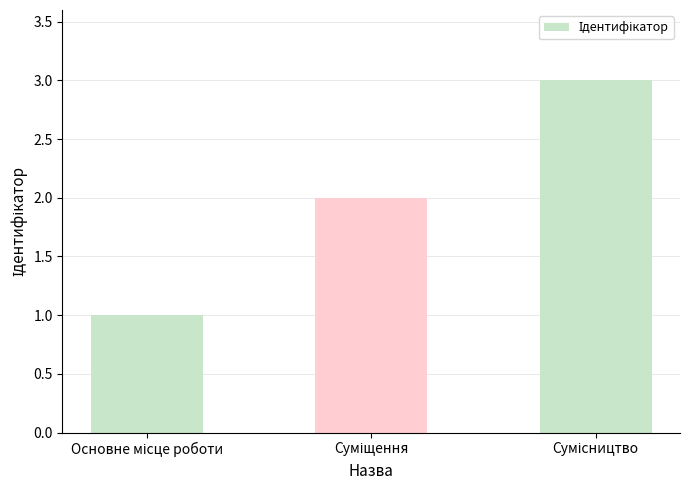

What is the sum of all values?

6